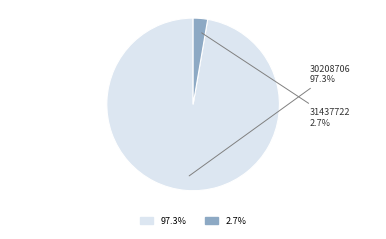

How much of the chart is everything except 31437722?

97.3%